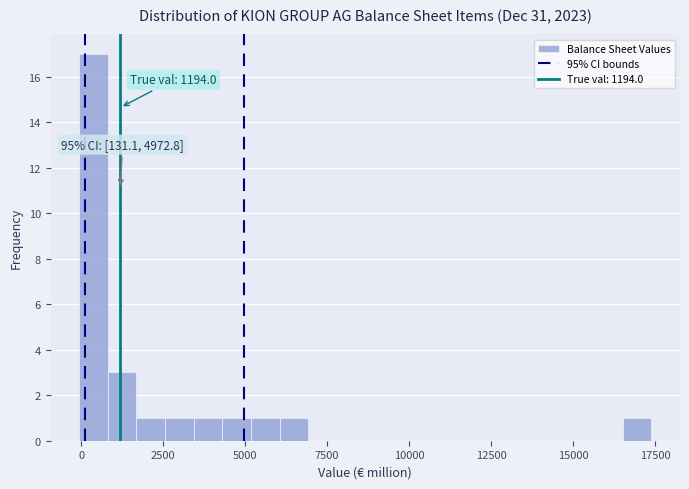

Read against the x-axis, roughly where is the centre of the tallest bar?

500